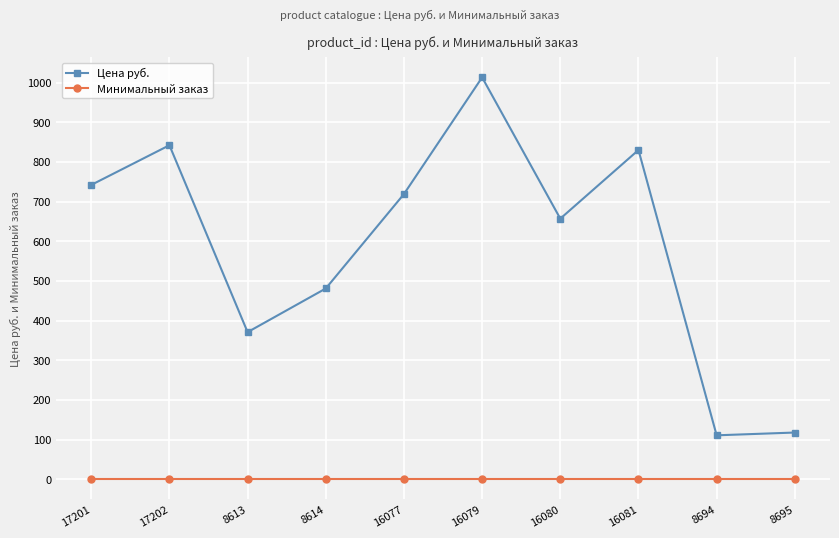

List the series in order of their overall mean, lowest first.

Минимальный заказ, Цена руб.